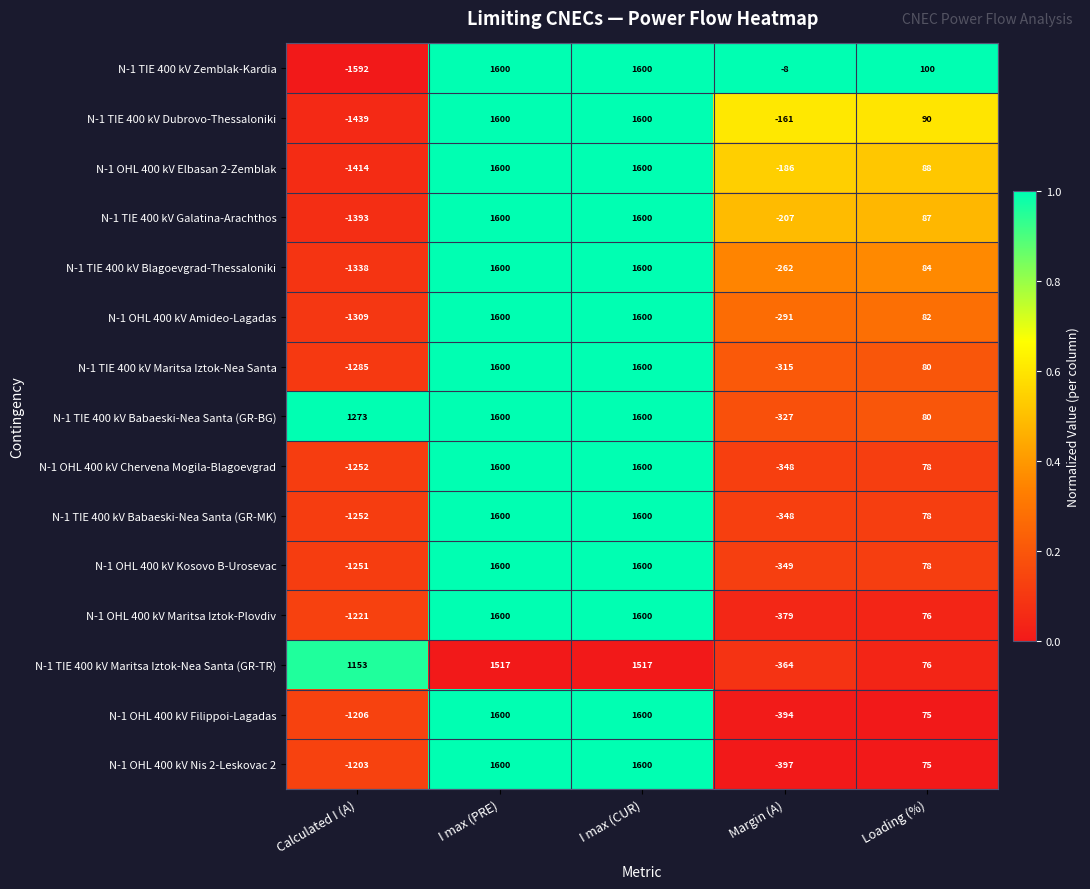

True or false: N-1 TIE 400 kV Babaeski-Nea Santa (GR-BG) has a value of 1892 at Calculated I (A).

False